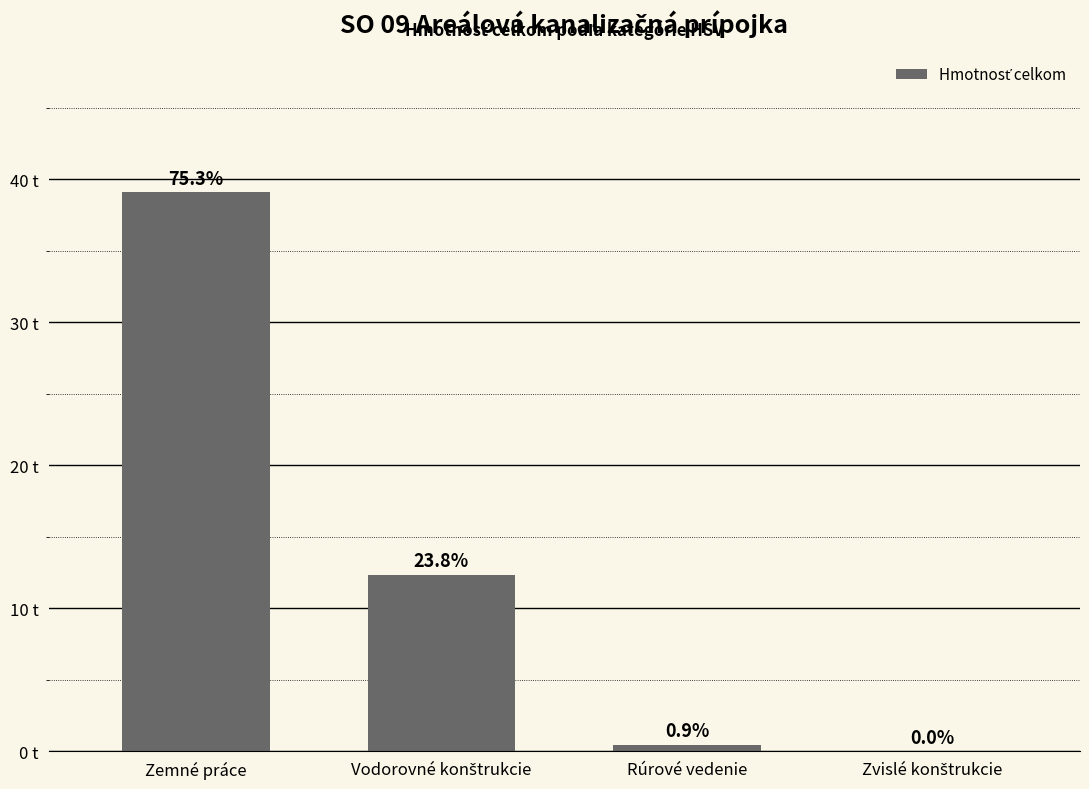

Which label corresponds to the largest value in the chart?

Zemné práce